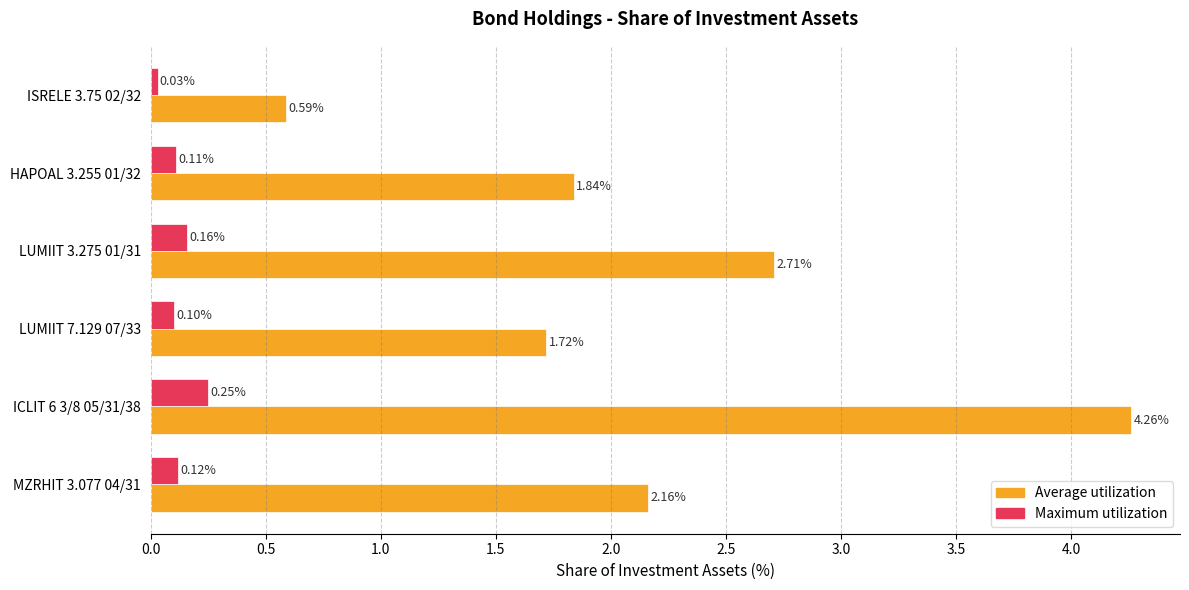

Is the value of Average utilization at LUMIIT 7.129 07/33 greater than the value of Maximum utilization at MZRHIT 3.077 04/31?

Yes